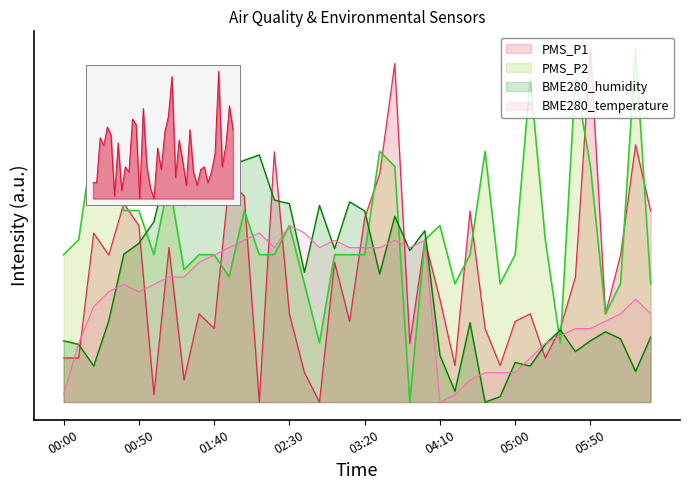

The PMS_P2 series shows 0.5 at 04:00. True or false?

True